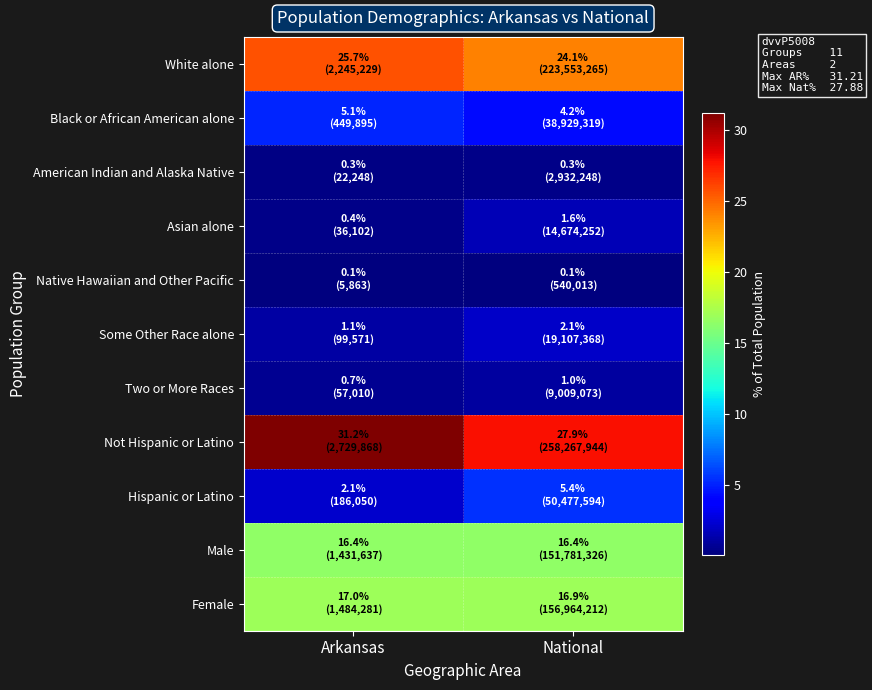

Reading left to right, extract all data points from this chart.

White alone: Arkansas=25.7	National=24.1
Black or African American alone: Arkansas=5.1	National=4.2
American Indian and Alaska Native: Arkansas=0.3	National=0.3
Asian alone: Arkansas=0.4	National=1.6
Native Hawaiian and Other Pacific: Arkansas=0.1	National=0.1
Some Other Race alone: Arkansas=1.1	National=2.1
Two or More Races: Arkansas=0.7	National=1.0
Not Hispanic or Latino: Arkansas=31.2	National=27.9
Hispanic or Latino: Arkansas=2.1	National=5.4
Male: Arkansas=16.4	National=16.4
Female: Arkansas=17.0	National=16.9